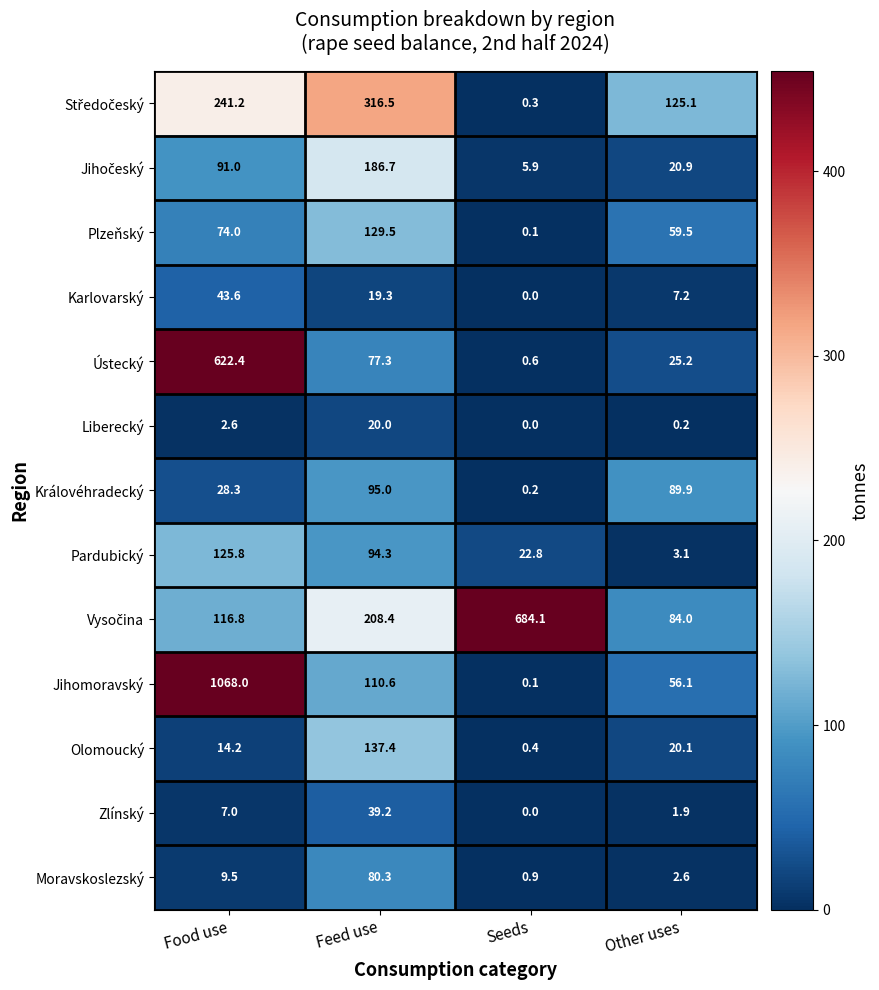

What is the difference between the highest and lowest values at Seeds?

684.1